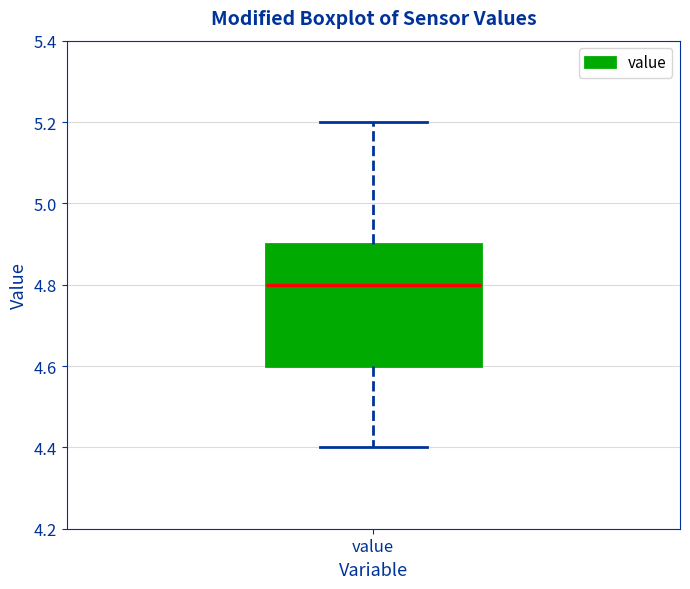

Where does the lower whisker of the box for value end on the y-axis? The values are not printed on the chart, so give them approximately, as read against the axis.

4.4